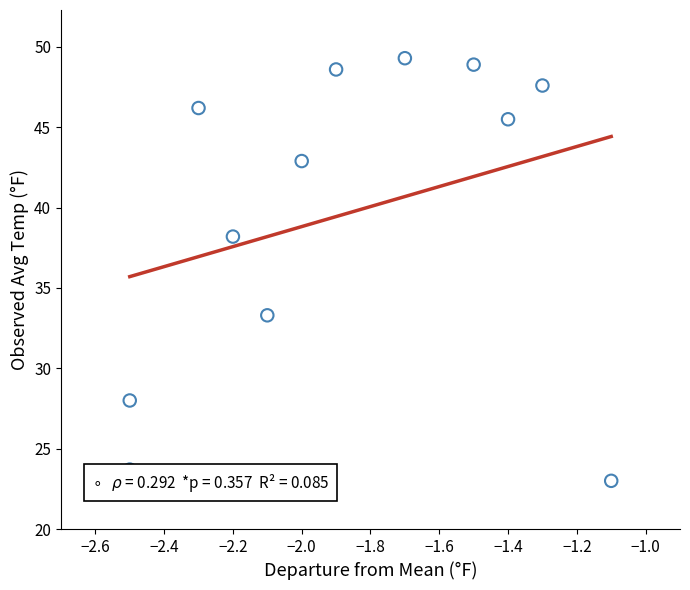

What Y value in the scatter plot is closest to 36?

38.2